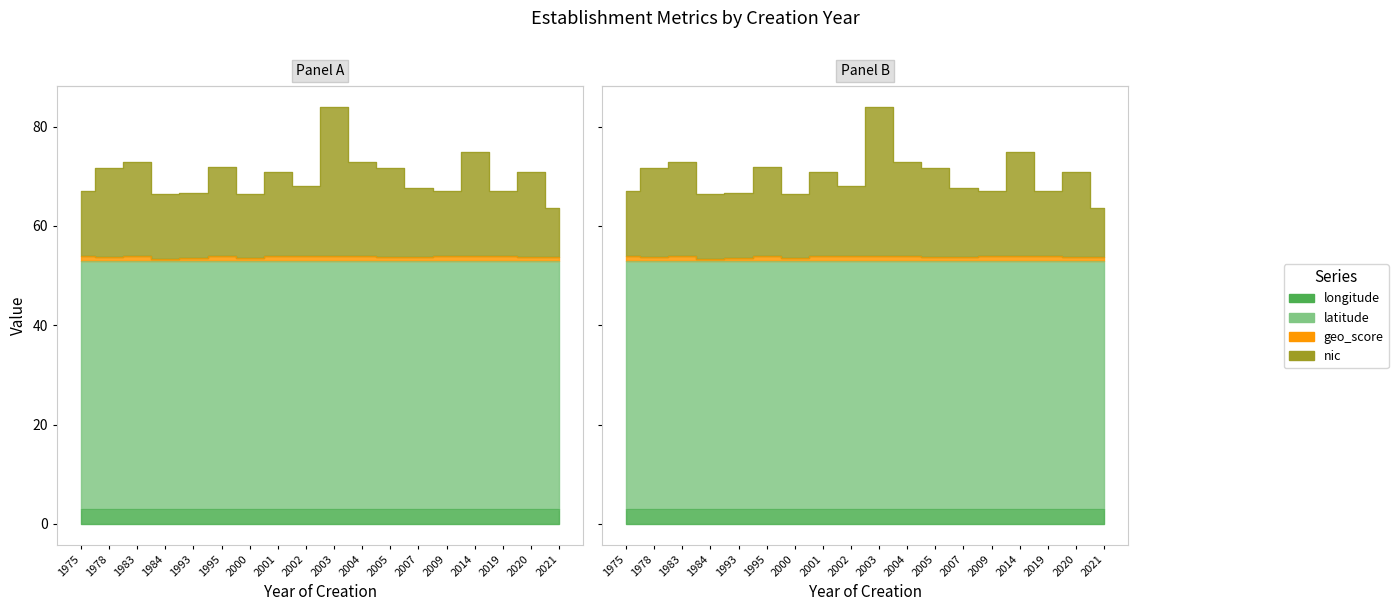

At which label does nic reach its peak?

2003